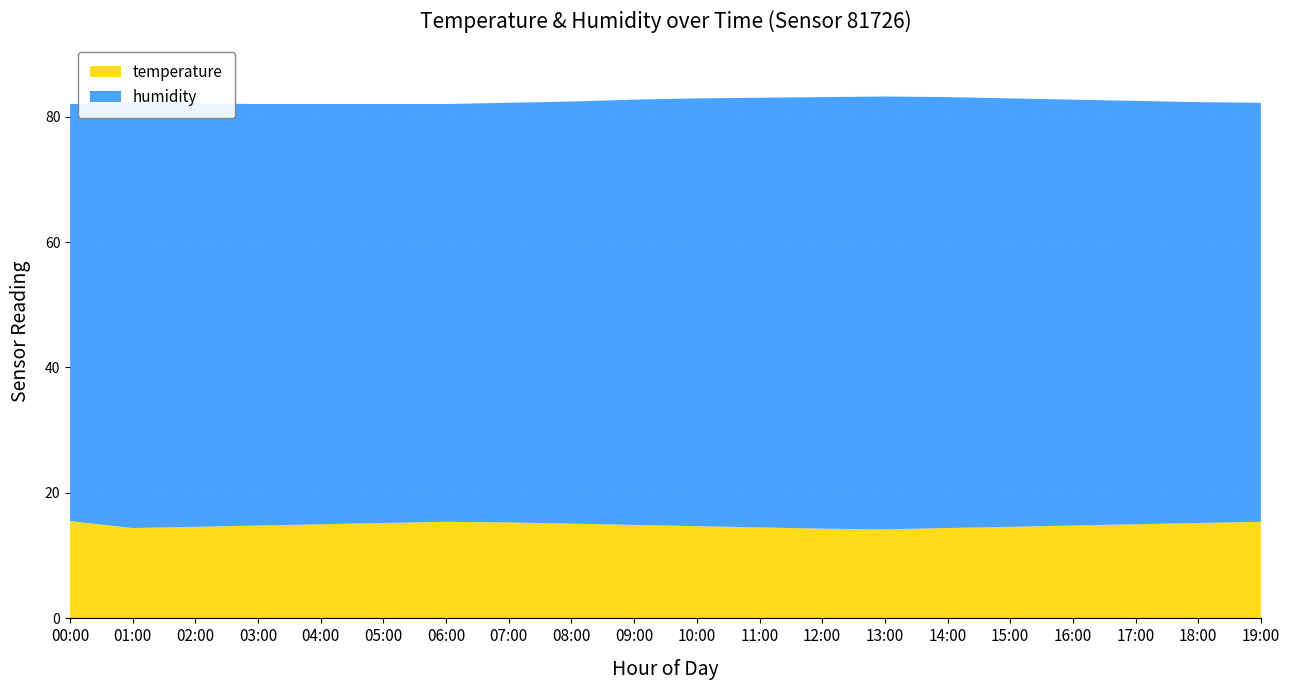

Where is temperature nearest to the value 14?

13:00